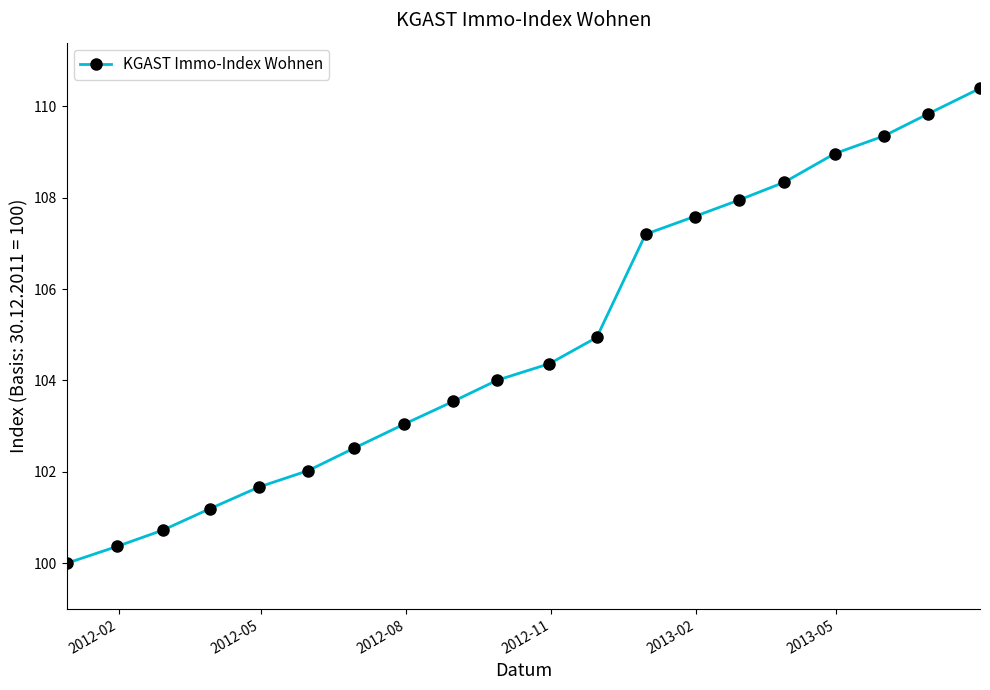

How many series are shown in this chart?

1